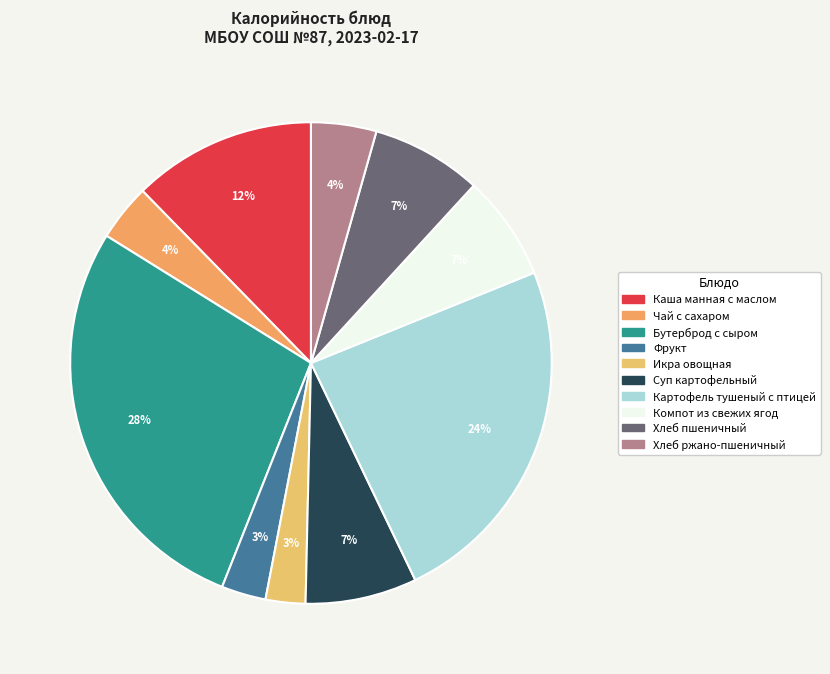

What percentage is NOT represented by Каша манная с маслом?

87.7%